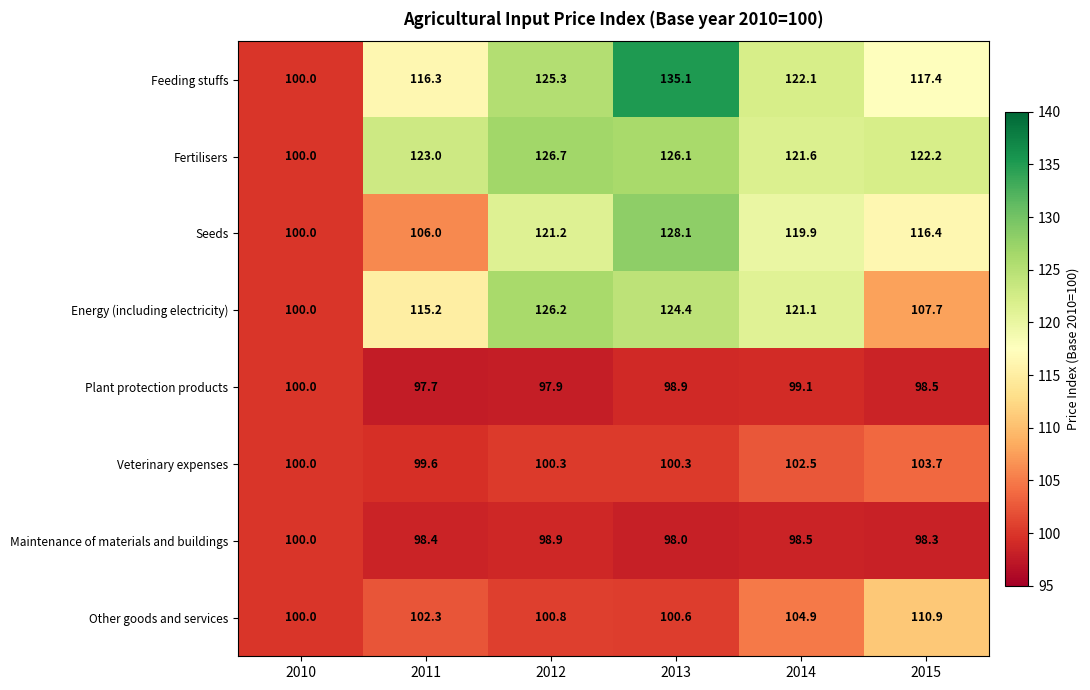

What is the sum of all Feeding stuffs values?

716.2